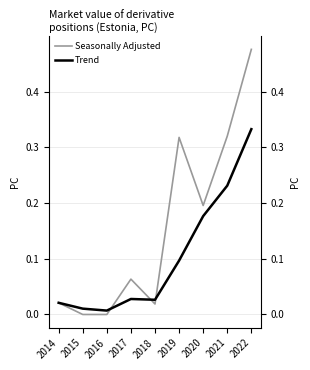

How many lines are shown in the chart?

2